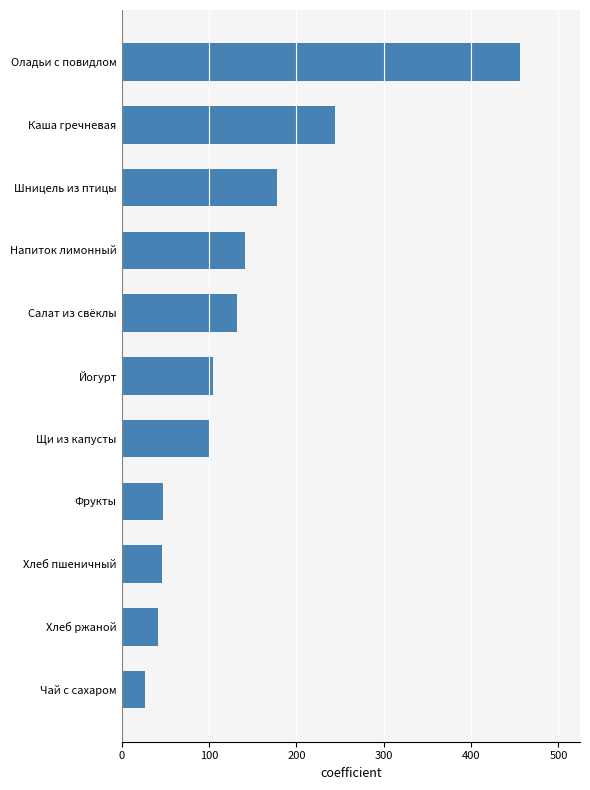

What is the difference between the maximum and minimum values?

429.0